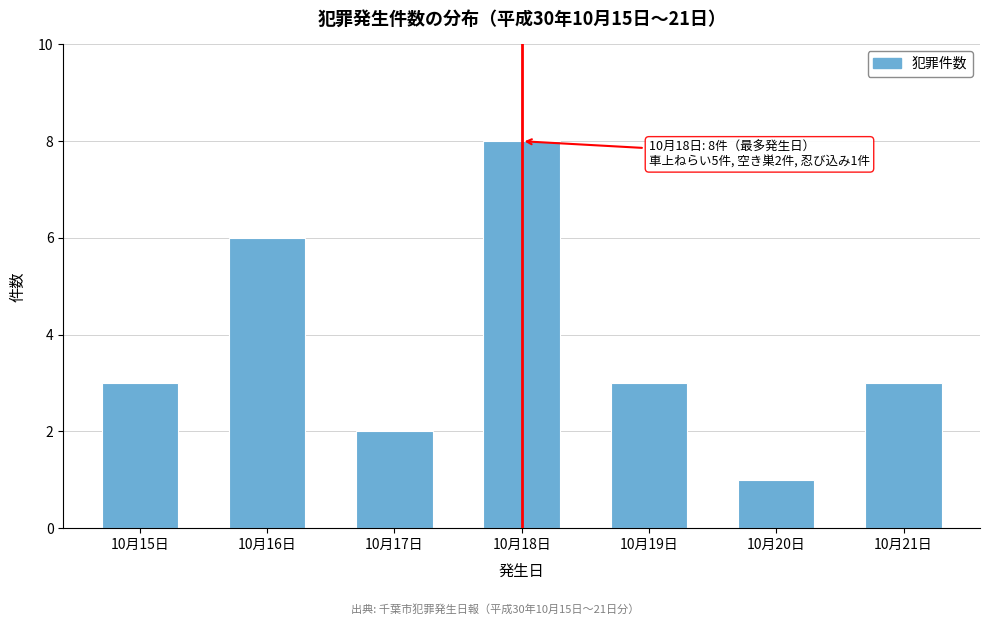

Reading right to left, transcribe all the data shown in this chart.

10月21日=3	10月20日=1	10月19日=3	10月18日=8	10月17日=2	10月16日=6	10月15日=3